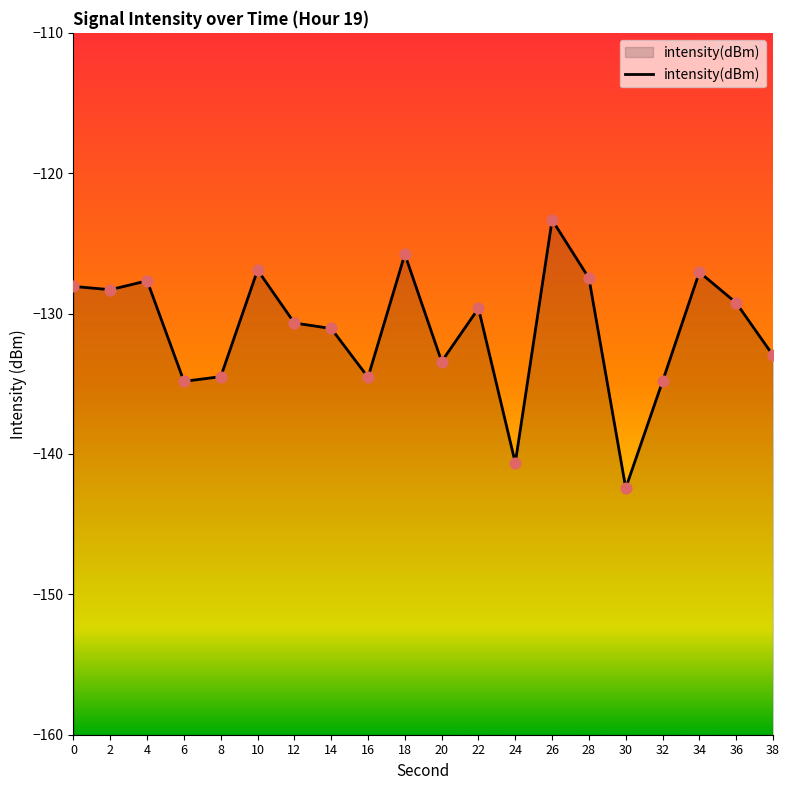

What is the change in value from 8 to 32?

-0.3